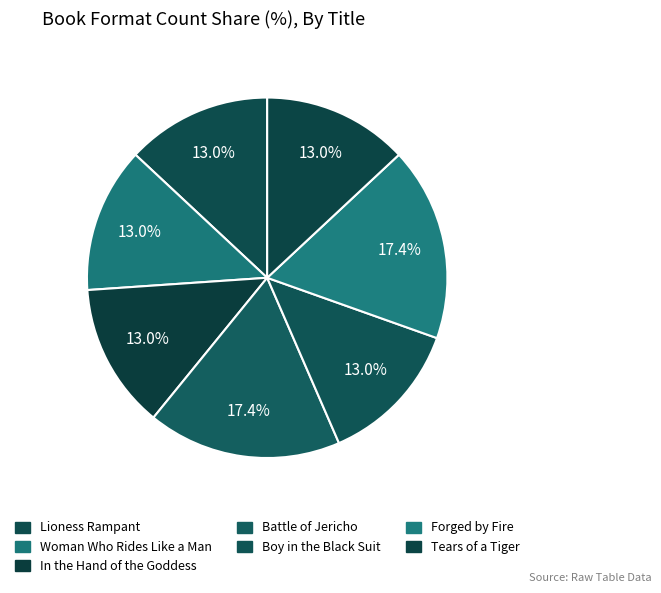

Does Tears of a Tiger account for over 50% of the chart?

No